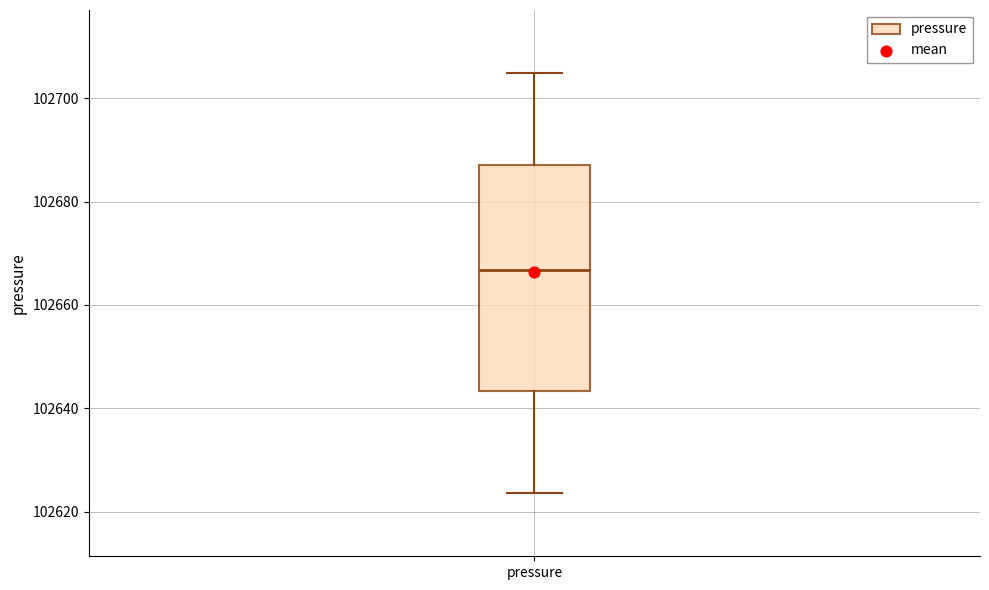

Read this box plot against the y-axis: the position of the median line, the range covered by the box, and the ends of both whiskers. The values are not printed on the chart, so give them approximately, as read against the axis.

median 102666, box 102644 to 102688, whiskers 102624 to 102704